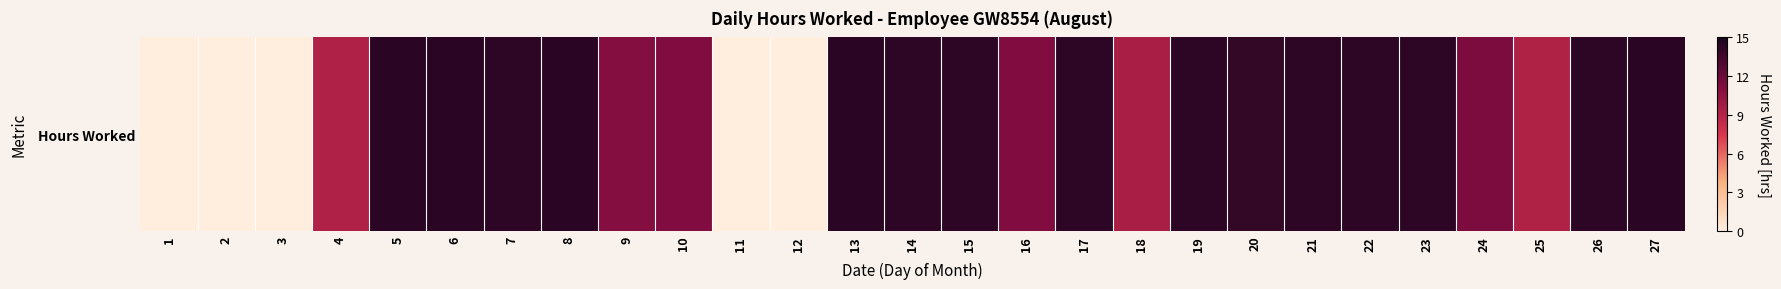

How many values are below 14?

12